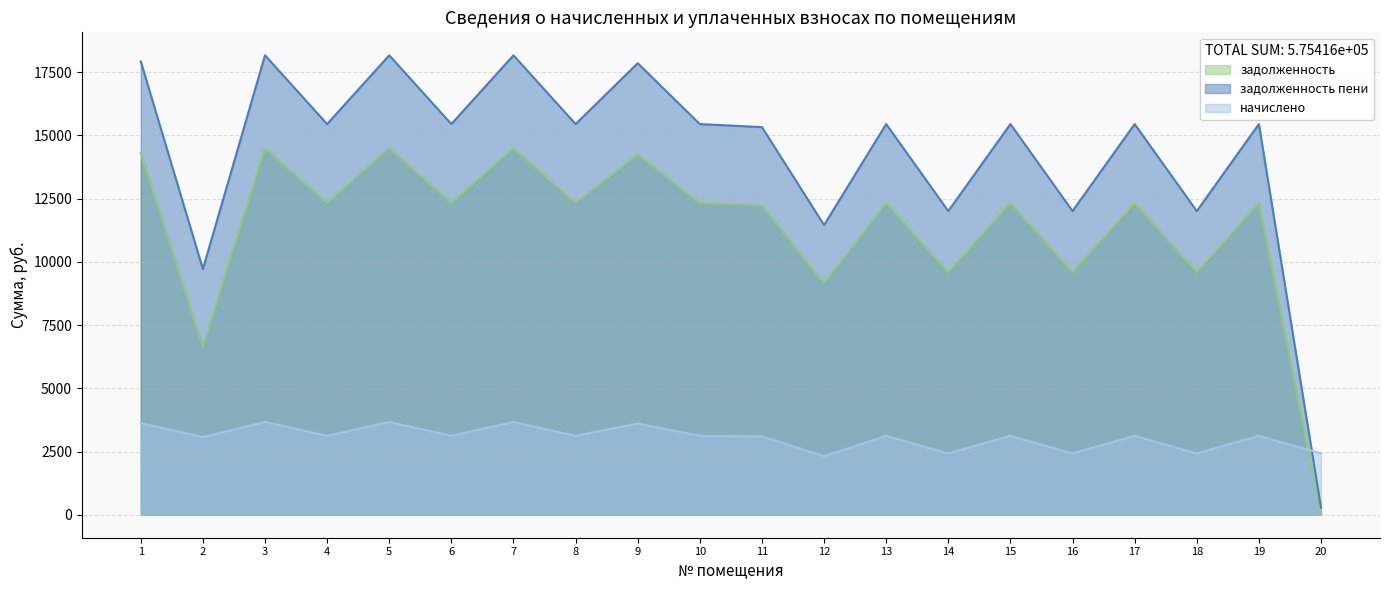

Reading left to right, what are all the values shown in this chart?

задолженность: 1=14304.0	2=6639.9	3=14496.0	4=12326.4	5=14496.0	6=12326.4	7=14496.0	8=12326.4	9=14246.4	10=12326.4	11=12230.4	12=9139.2	13=12326.4	14=9580.8	15=12326.4	16=9580.8	17=12326.4	18=9580.8	19=12326.4	20=0.0
задолженность пени: 1=17924.7	2=9711.4	3=18165.3	4=15446.5	5=18165.3	6=15446.5	7=18165.3	8=15446.5	9=17852.5	10=15446.5	11=15326.2	12=11452.6	13=15446.5	14=12005.9	15=15446.5	16=12005.9	17=15446.5	18=12005.9	19=15446.5	20=283.8
начислено: 1=3620.7	2=3071.5	3=3669.3	4=3120.1	5=3669.3	6=3120.1	7=3669.3	8=3120.1	9=3606.1	10=3120.1	11=3095.8	12=2313.4	13=3120.1	14=2425.1	15=3120.1	16=2425.1	17=3120.1	18=2425.1	19=3120.1	20=2425.1